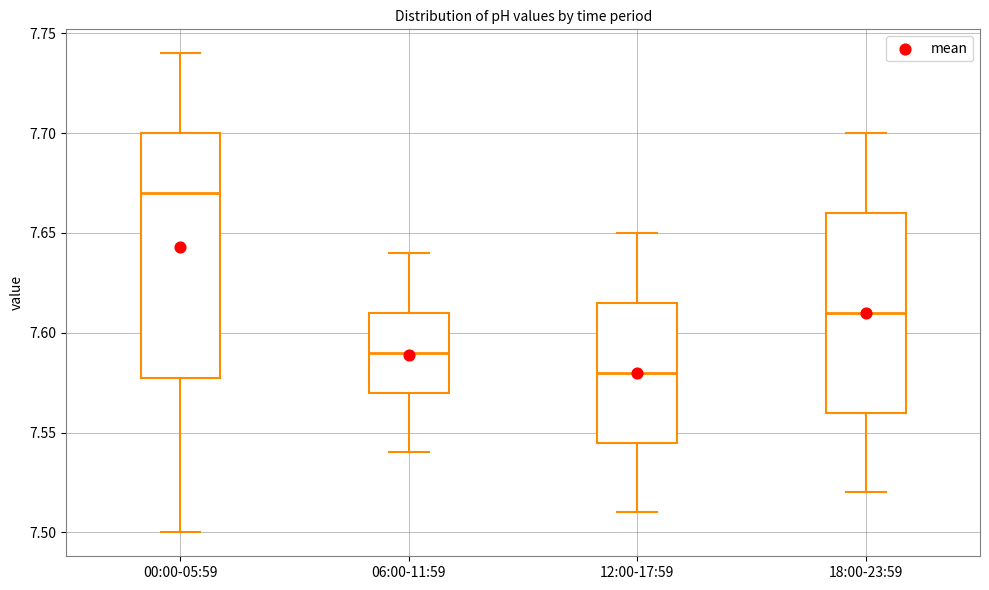

Reading left to right, read every box against the y-axis: the position of its median line, the range the box covers, and the ends of its whiskers. The values are not printed on the chart, so give them approximately, as read against the axis.

00:00-05:59: median 7.670, box 7.580 to 7.700, whiskers 7.500 to 7.740
06:00-11:59: median 7.590, box 7.570 to 7.610, whiskers 7.540 to 7.640
12:00-17:59: median 7.580, box 7.545 to 7.615, whiskers 7.510 to 7.650
18:00-23:59: median 7.610, box 7.560 to 7.660, whiskers 7.520 to 7.700